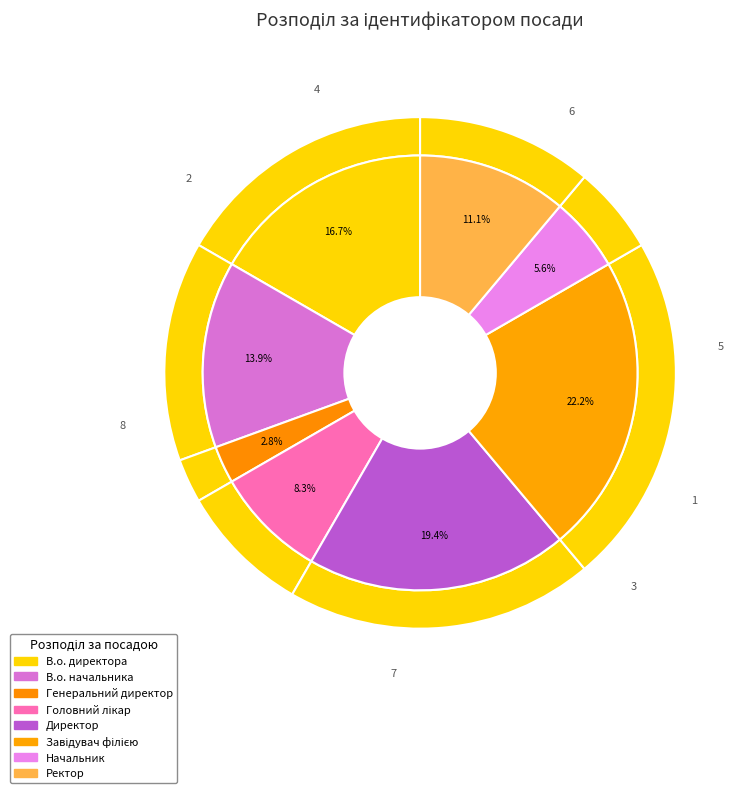

What is the smallest slice in the pie chart?

Генеральний директор